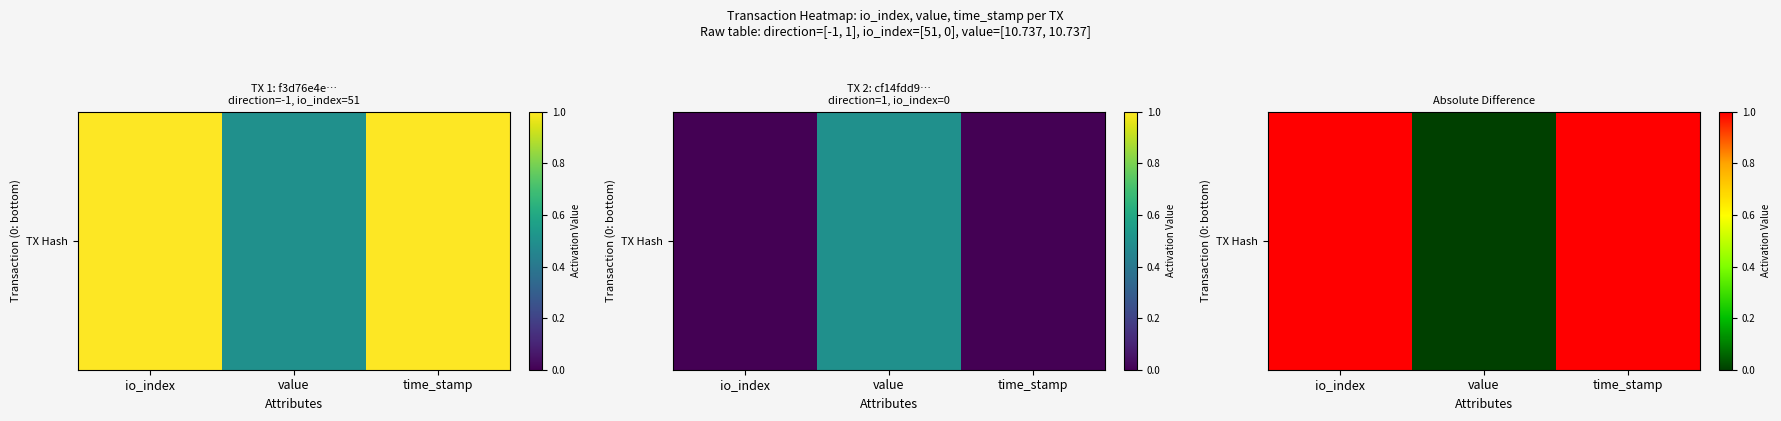

Rank the categories by value from lowest to highest.

value, io_index, time_stamp